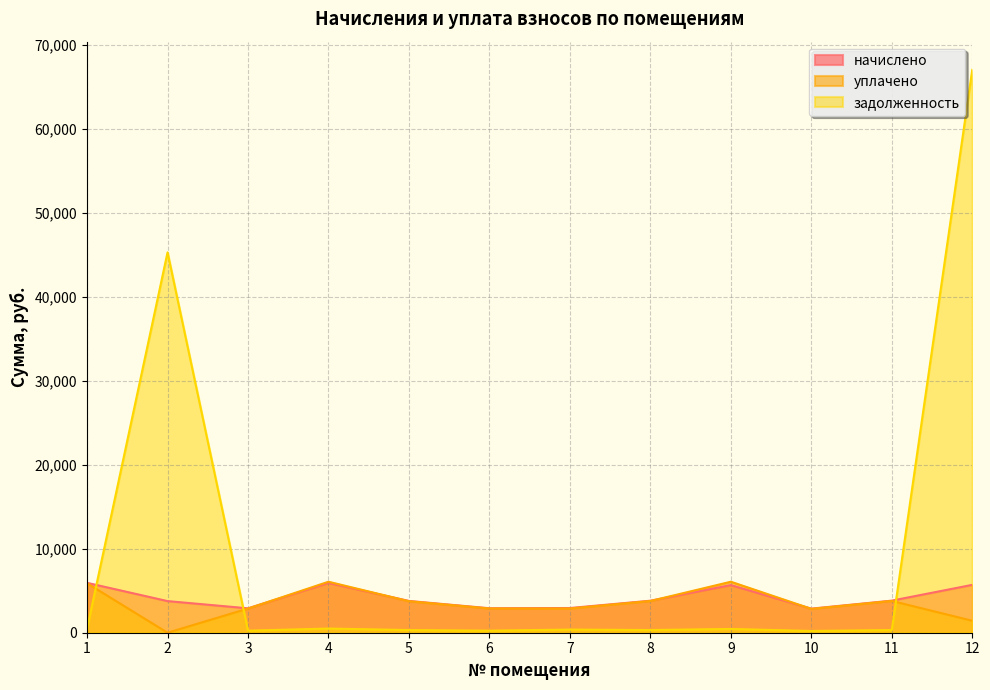

How many interior local peaks does the уплачено series have?

3